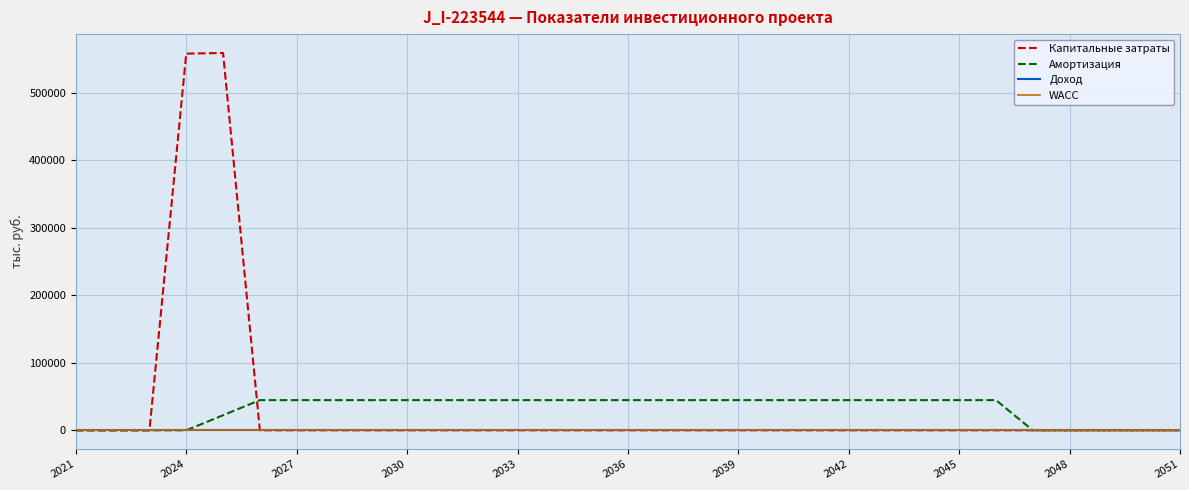

Which series has the widest spread of values?

Капитальные затраты